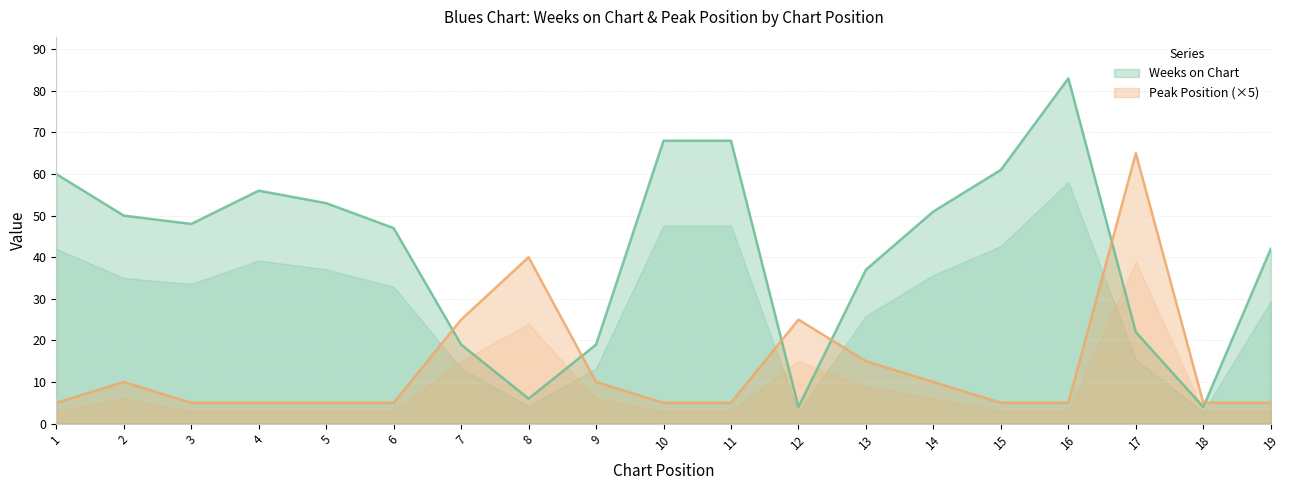

At how many categories does at least one series exceed 12?

18